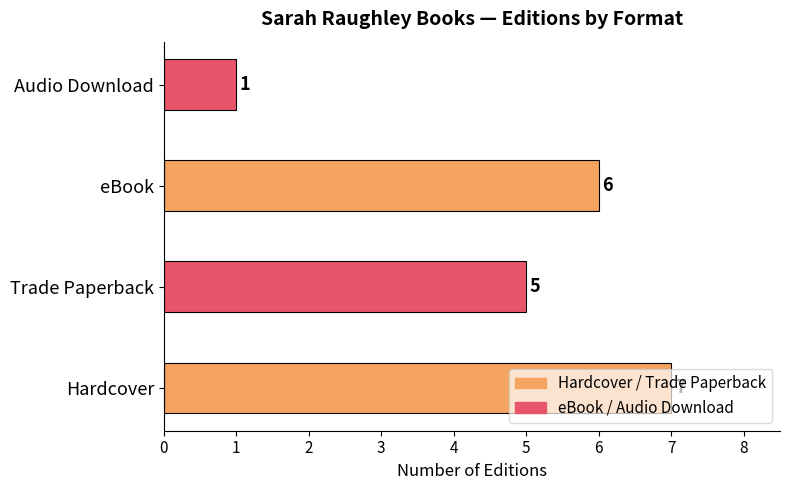

True or false: the data shows 7 at eBook.

False